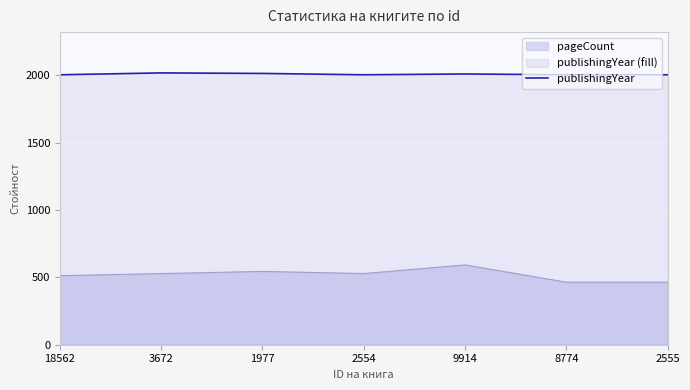

List the series in order of their peak value, highest first.

publishingYear, pageCount